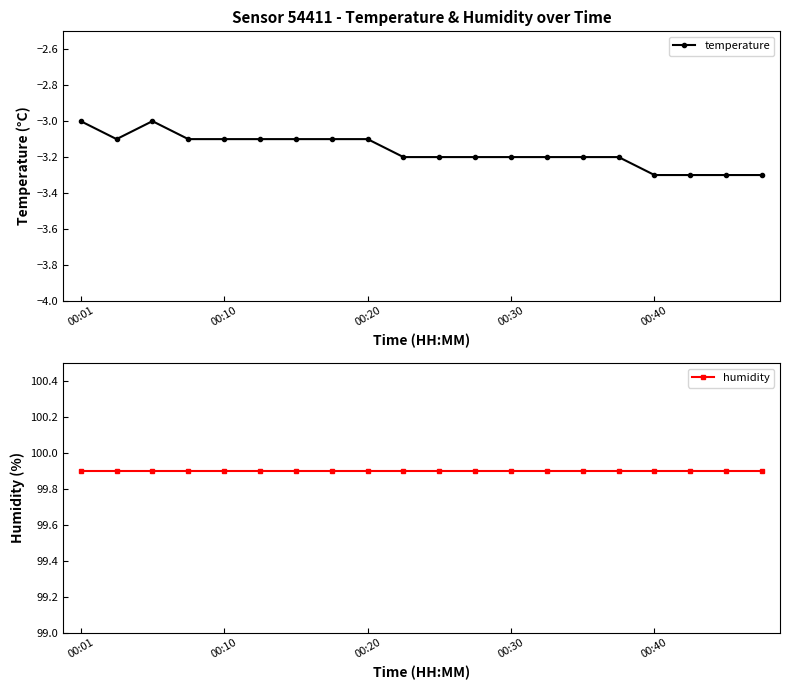

What is the minimum value for temperature?

-3.3